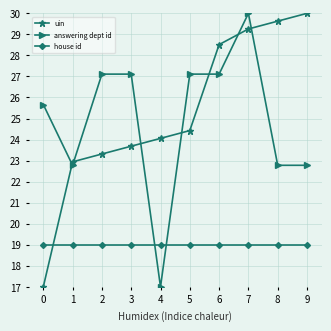

What is the smallest value displayed?

17.0